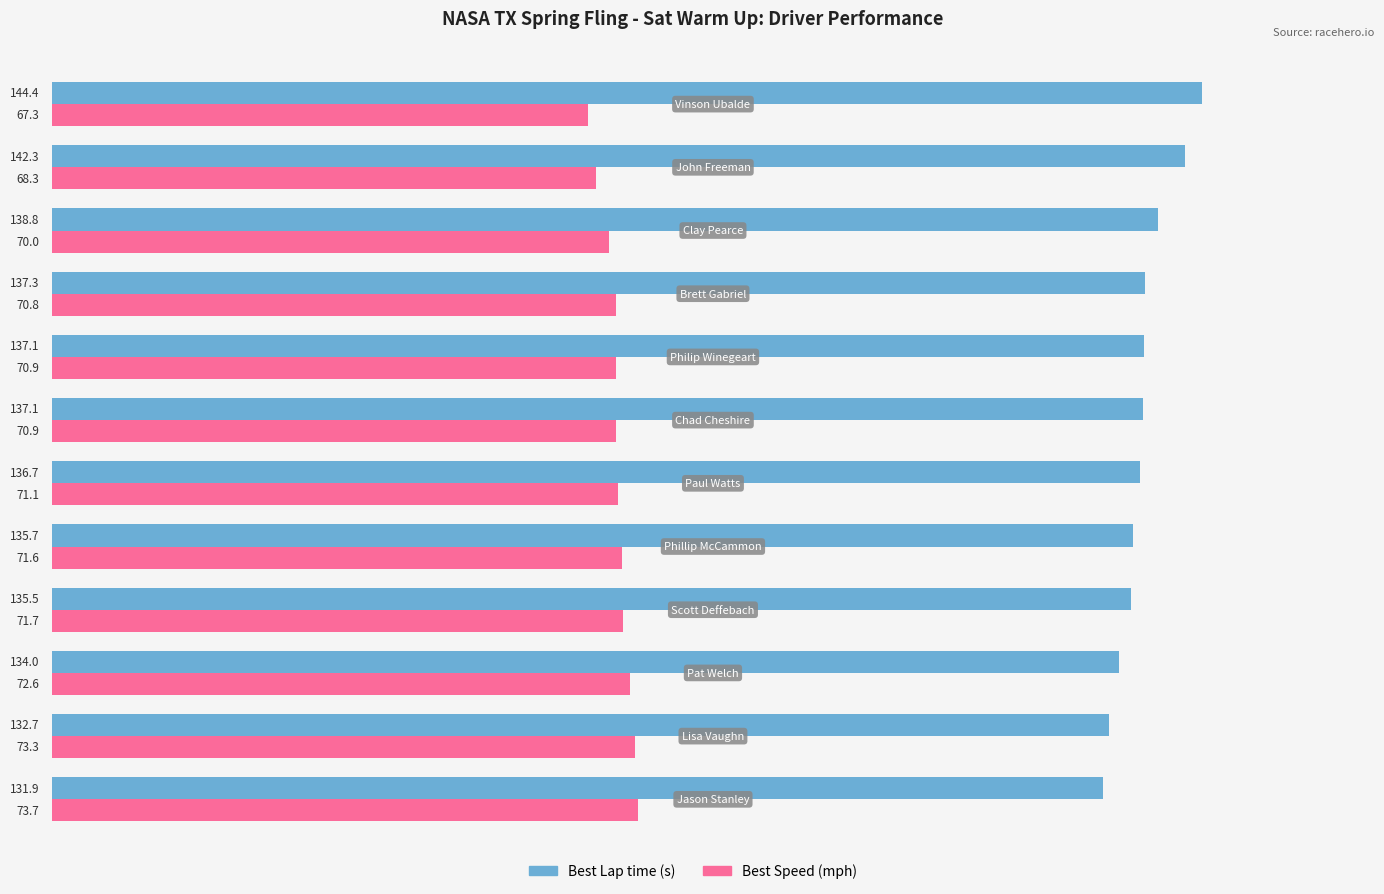

What is the greatest value displayed?

144.4